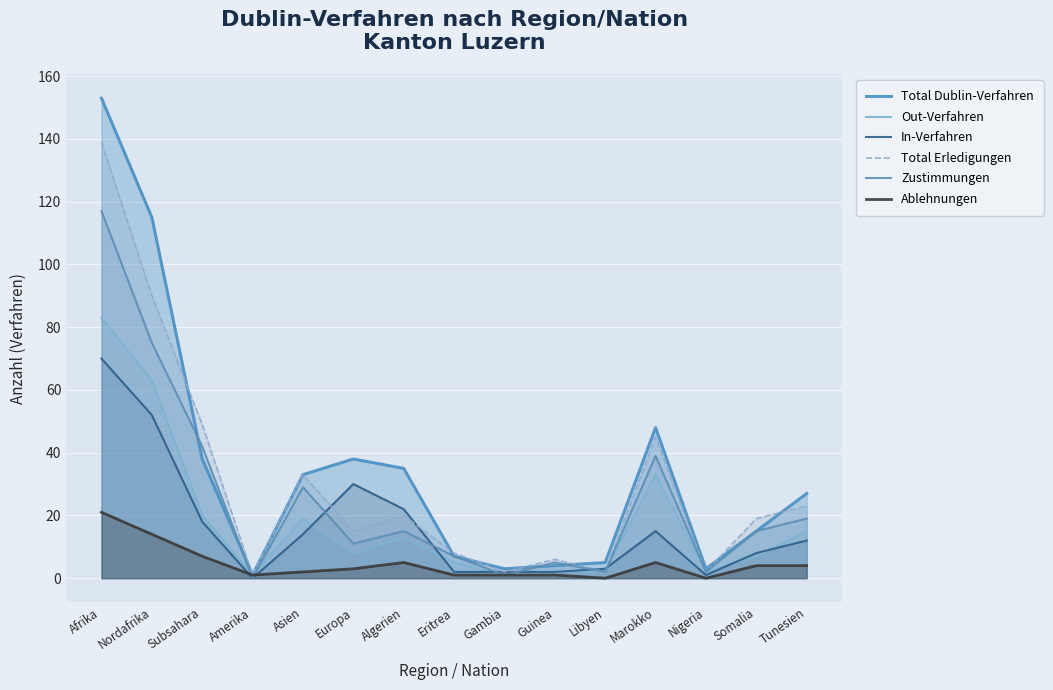

The Ablehnungen series shows 1 at Gambia. True or false?

True